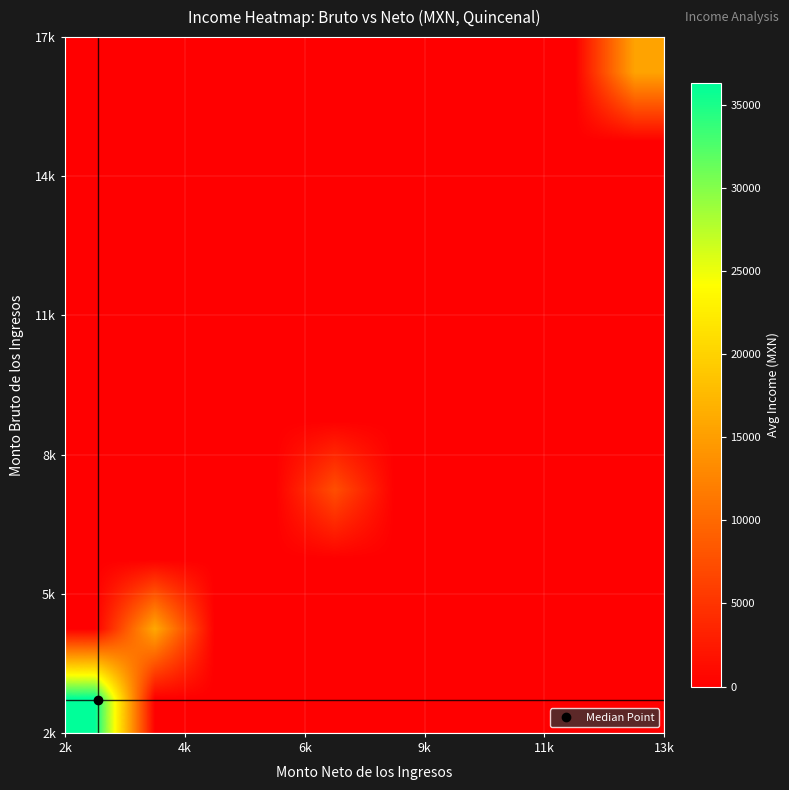

At how many categories does at least one series exceed 19332?

1